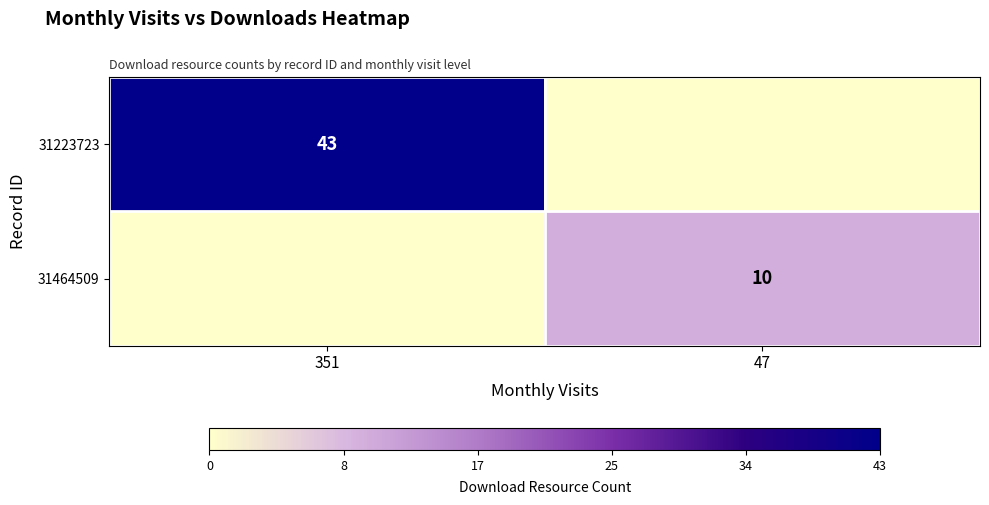

How many categories are shown in the chart?

2